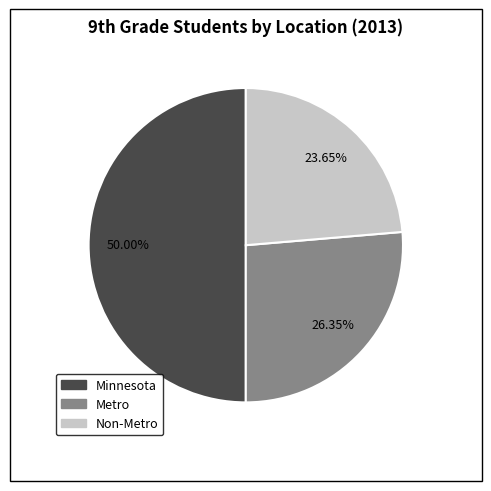

To the nearest percent, what percentage of the pie is Metro?

26%